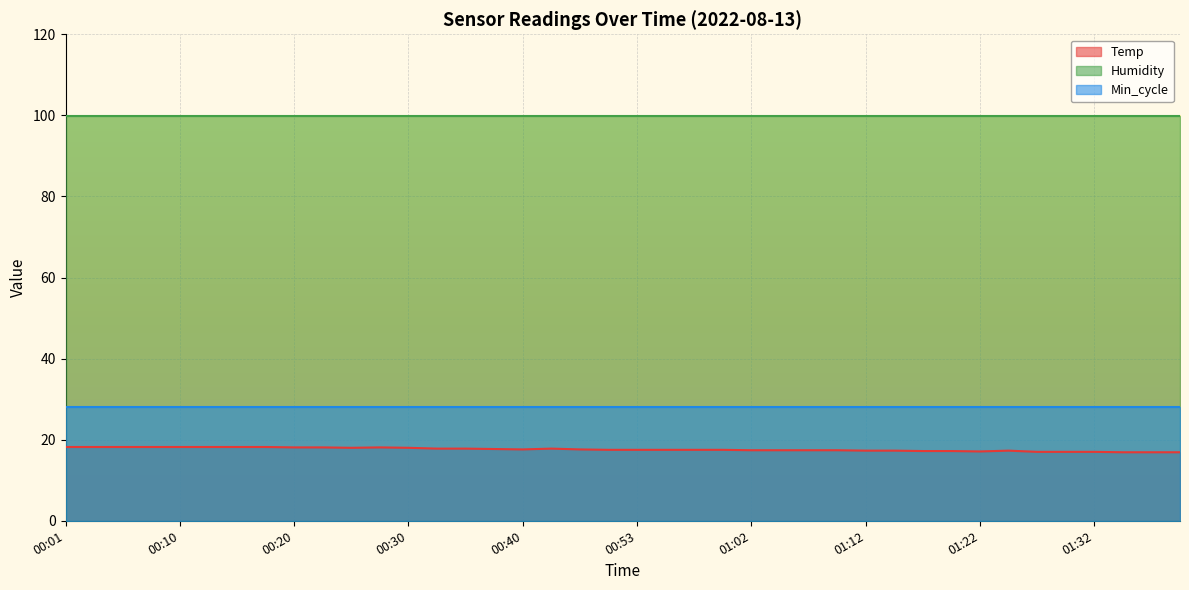

How many lines are shown in the chart?

3